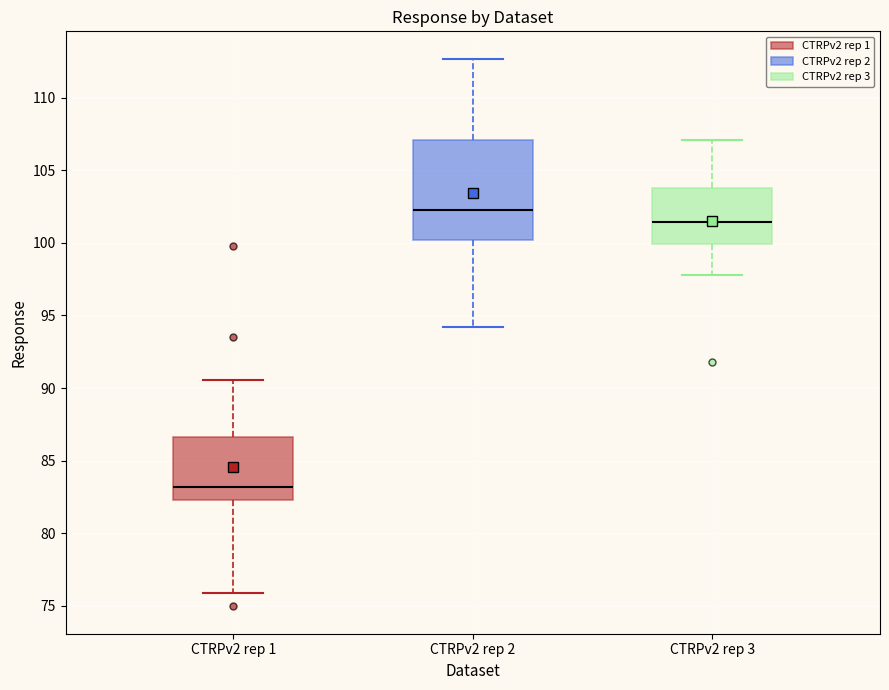

Comparing the boxes themselves (not the whiskers), which one is the tallest?

CTRPv2 rep 2